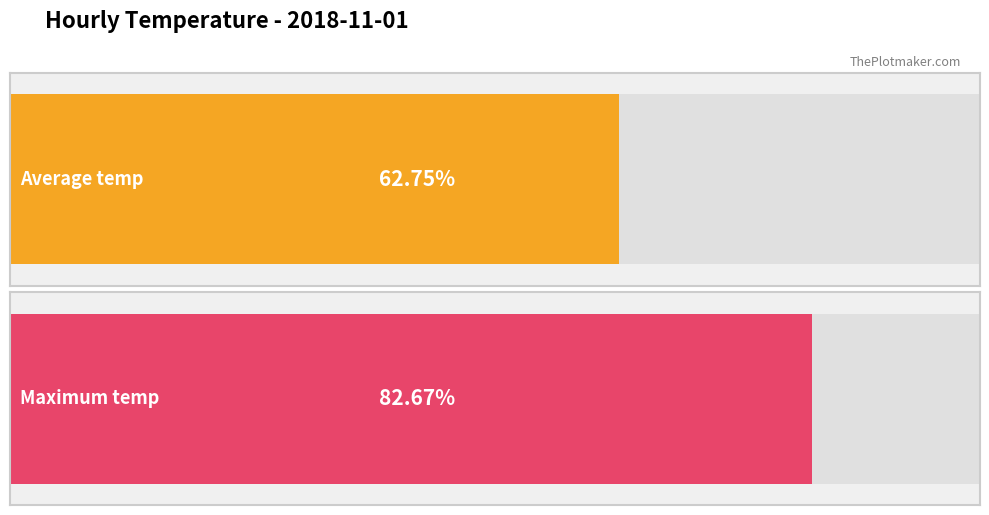

Is it true that Average temp equals 35.5 at 23:00?

False